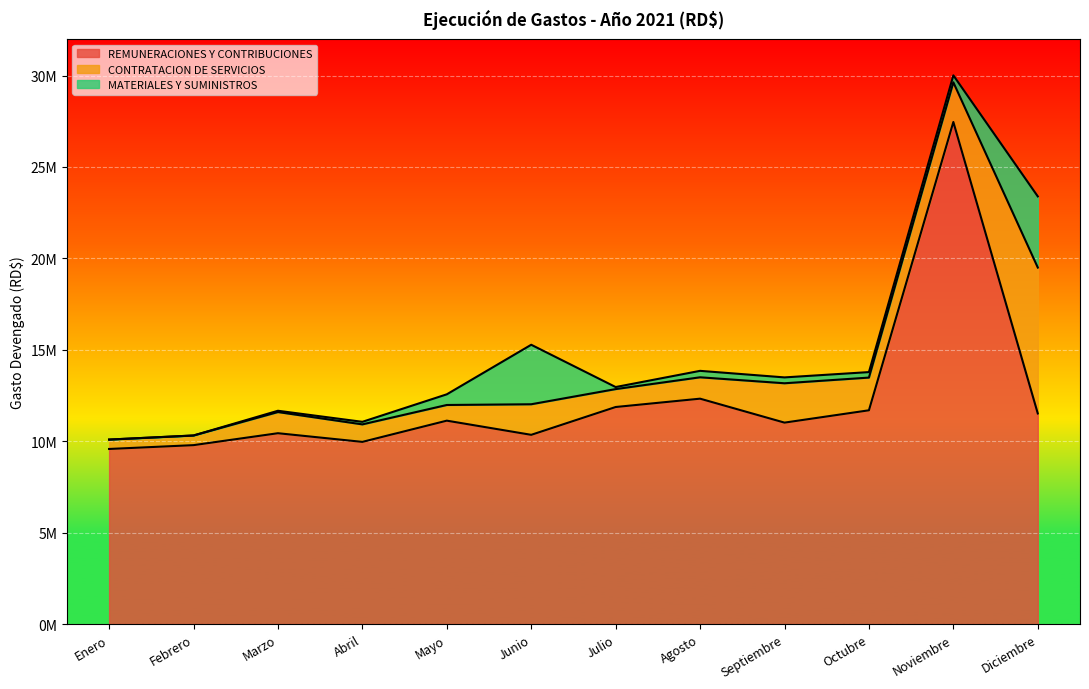

Which series ends up on top after the final intersection of MATERIALES Y SUMINISTROS and CONTRATACION DE SERVICIOS?

CONTRATACION DE SERVICIOS